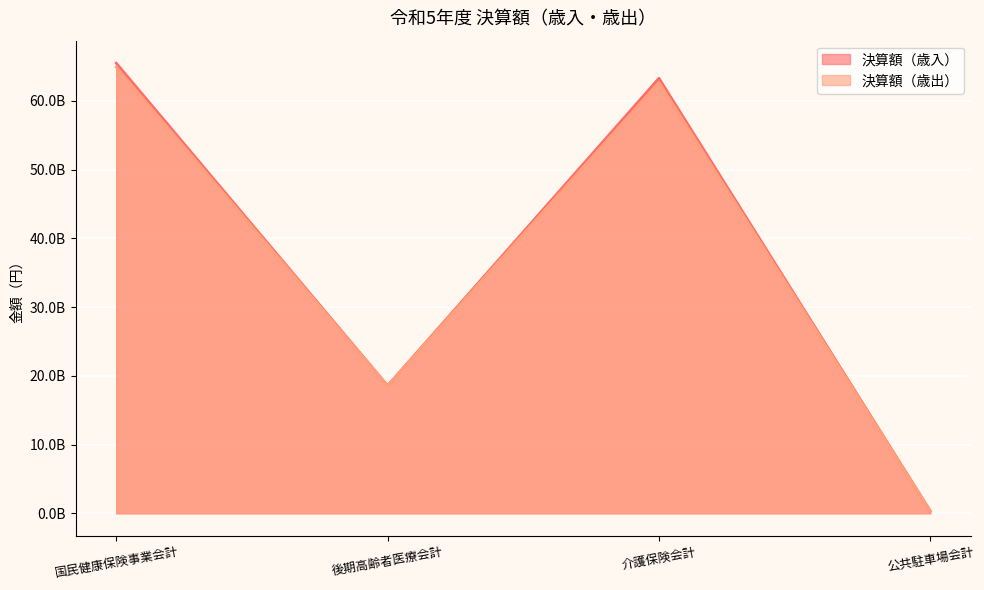

At which label is 決算額（歳入） closest to 32901467885?

後期高齢者医療会計